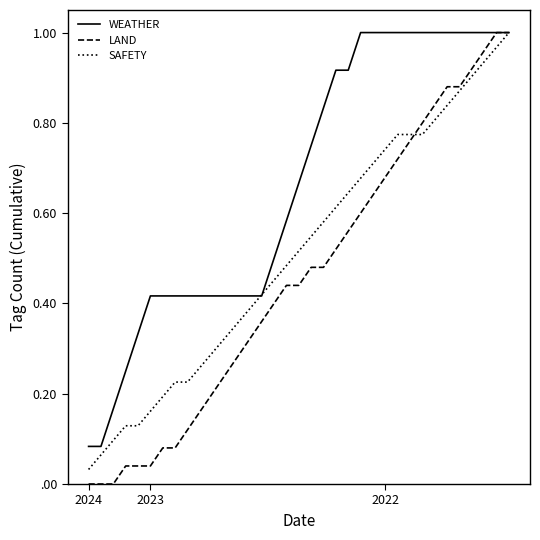

What are all the series names shown in the legend?

WEATHER, LAND, SAFETY